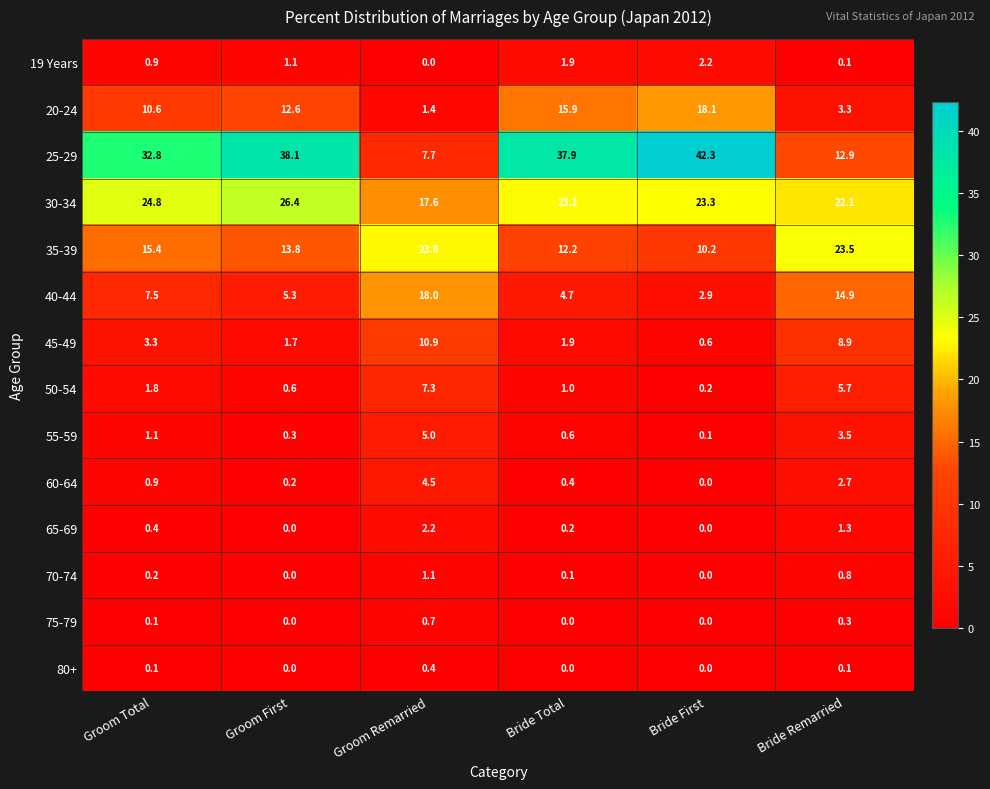

Which series changed the most between Groom Remarried and Bride First?

25-29